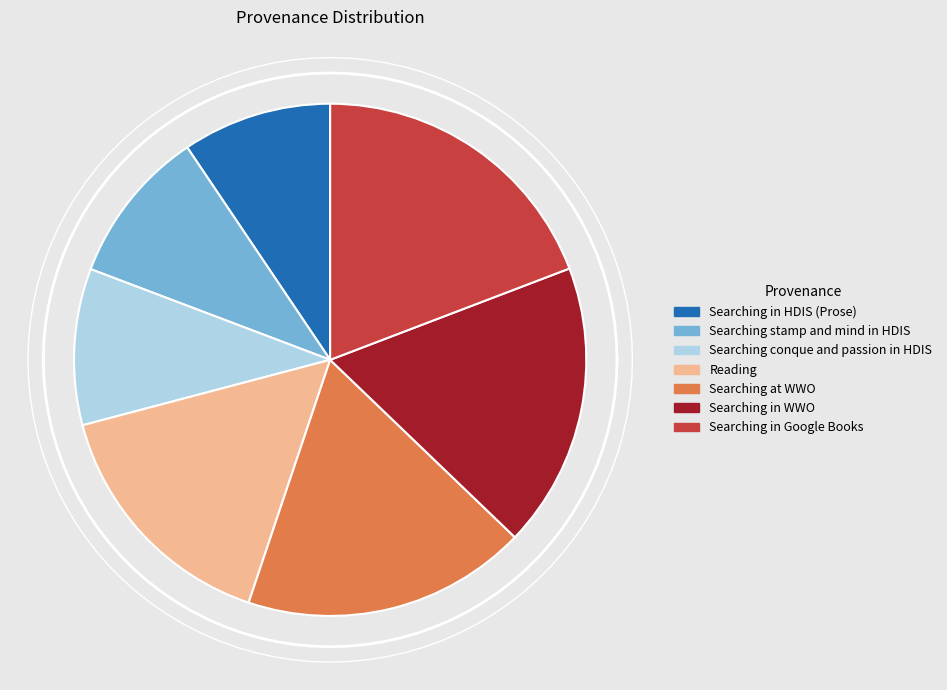

To the nearest percent, what percentage of the pie is Searching at WWO?

18%